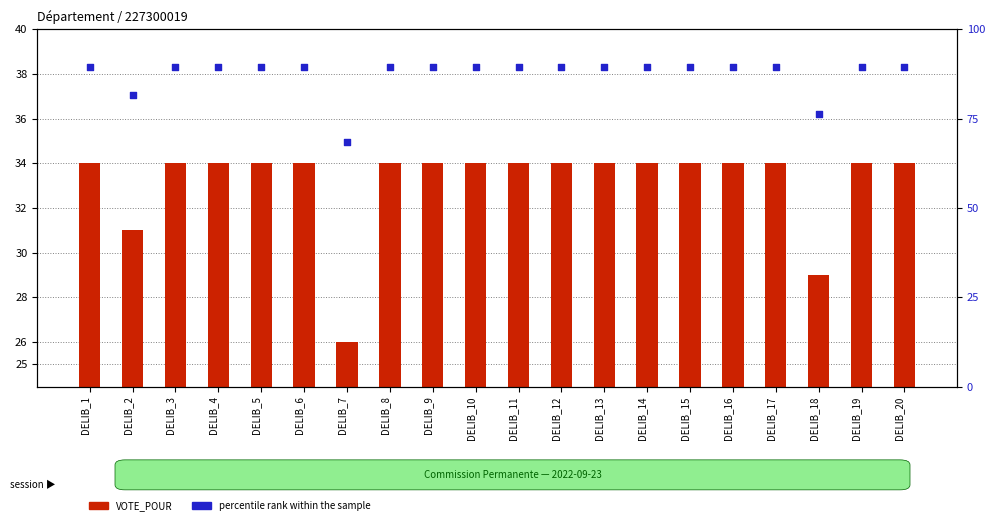

At which category is the sum across all series the highest?

DELIB_1